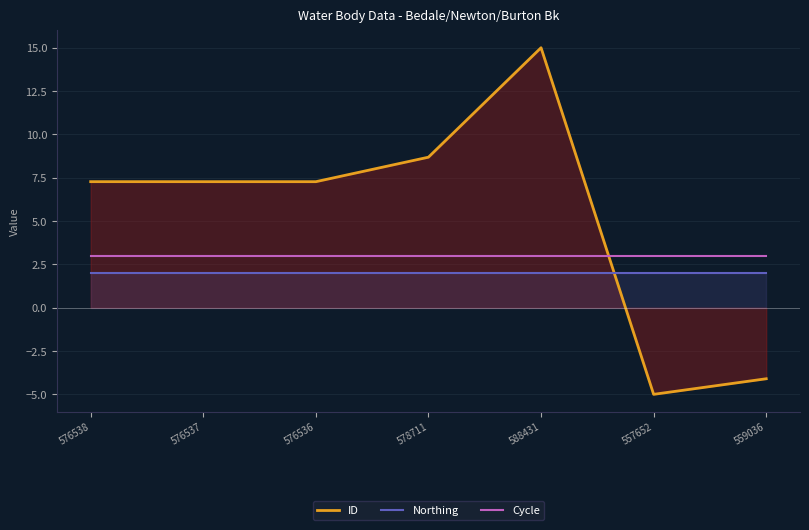

True or false: Cycle and ID intersect in this chart.

True